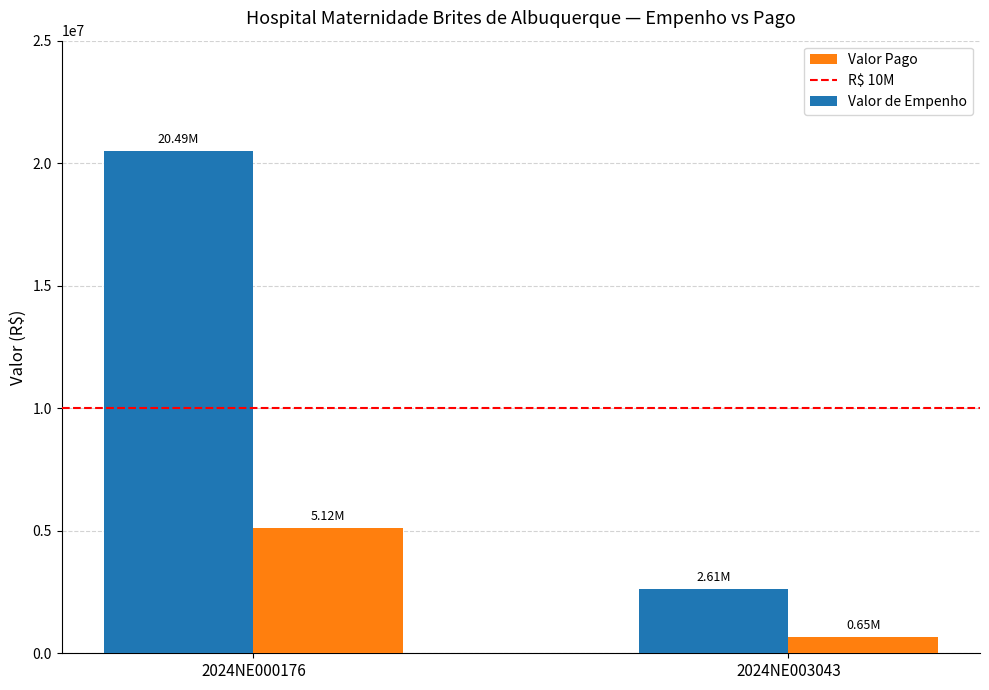

Rank the series by their average value, from highest to lowest.

Valor de Empenho, Valor Pago